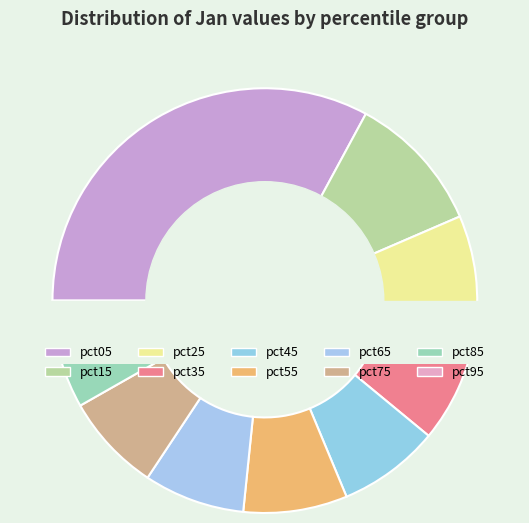

What percentage is the pct25 slice, to the nearest percent?

9%